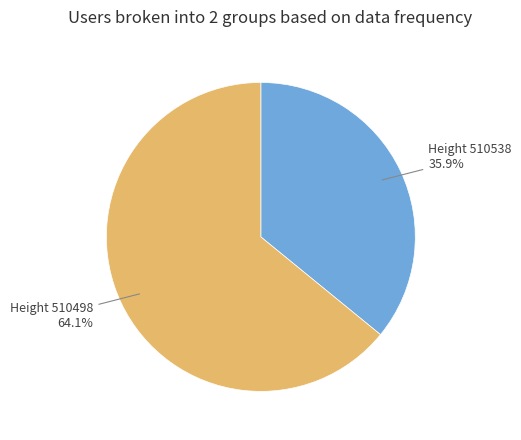

What is the smallest slice in the pie chart?

Height 510538